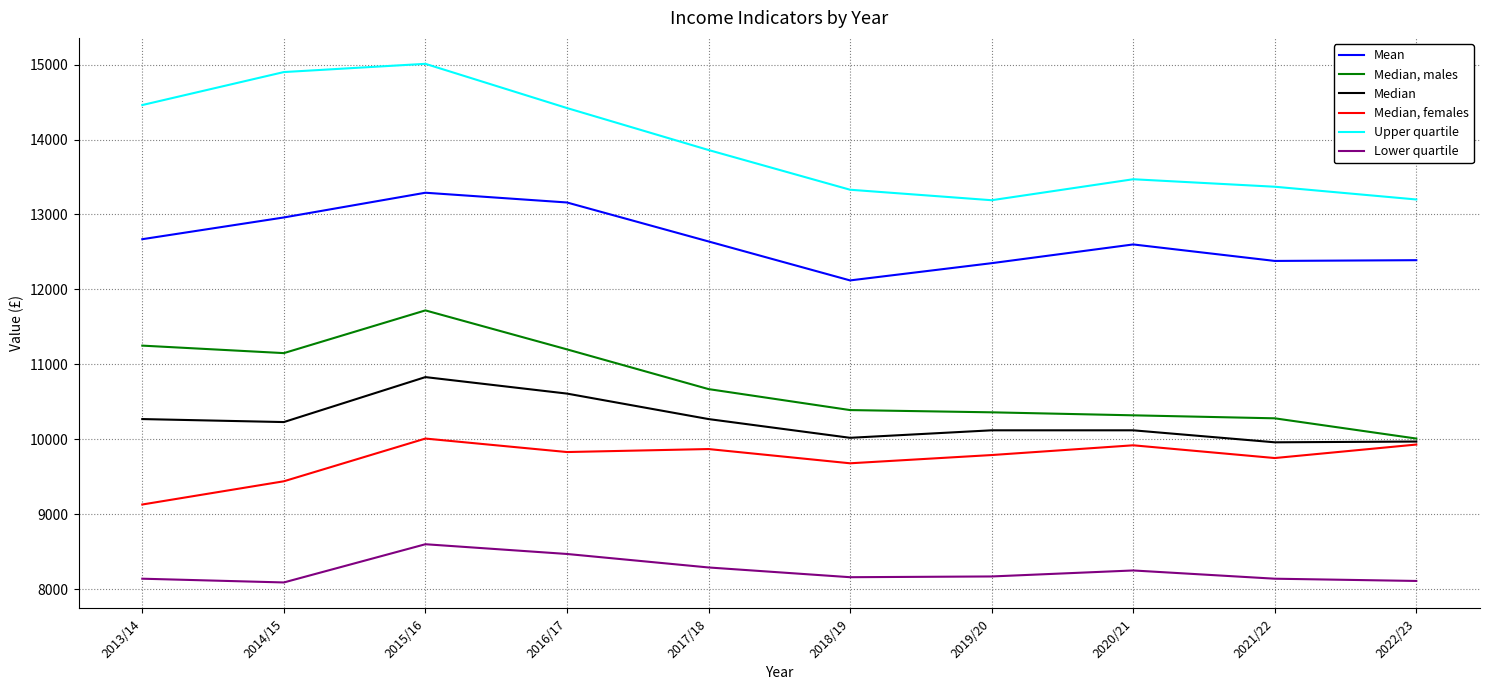

True or false: Median has a value of 5773 at 2021/22.

False